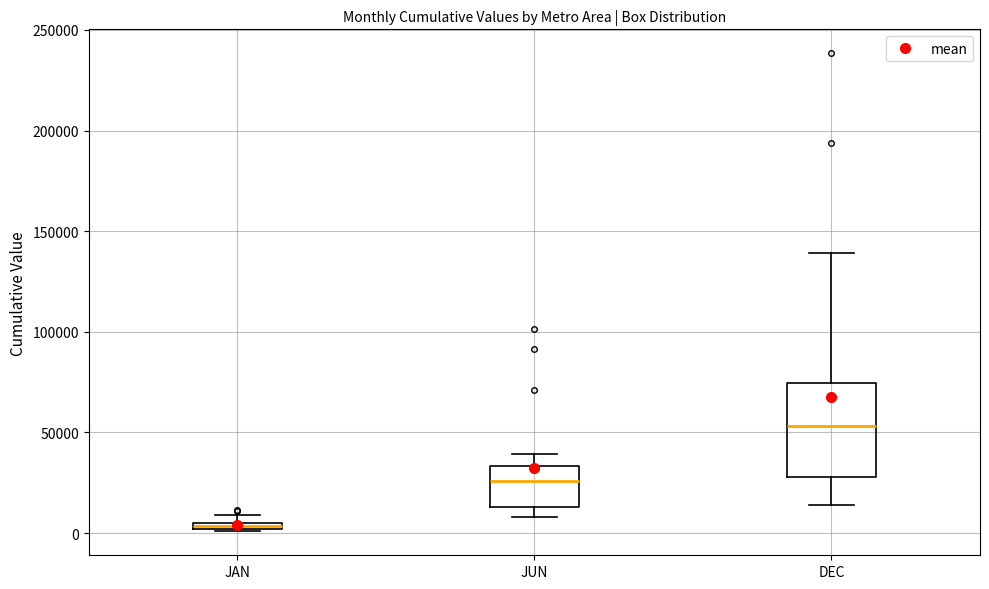

Where does the median line of the box for JUN sit on the y-axis? The values are not printed on the chart, so give them approximately, as read against the axis.

25000